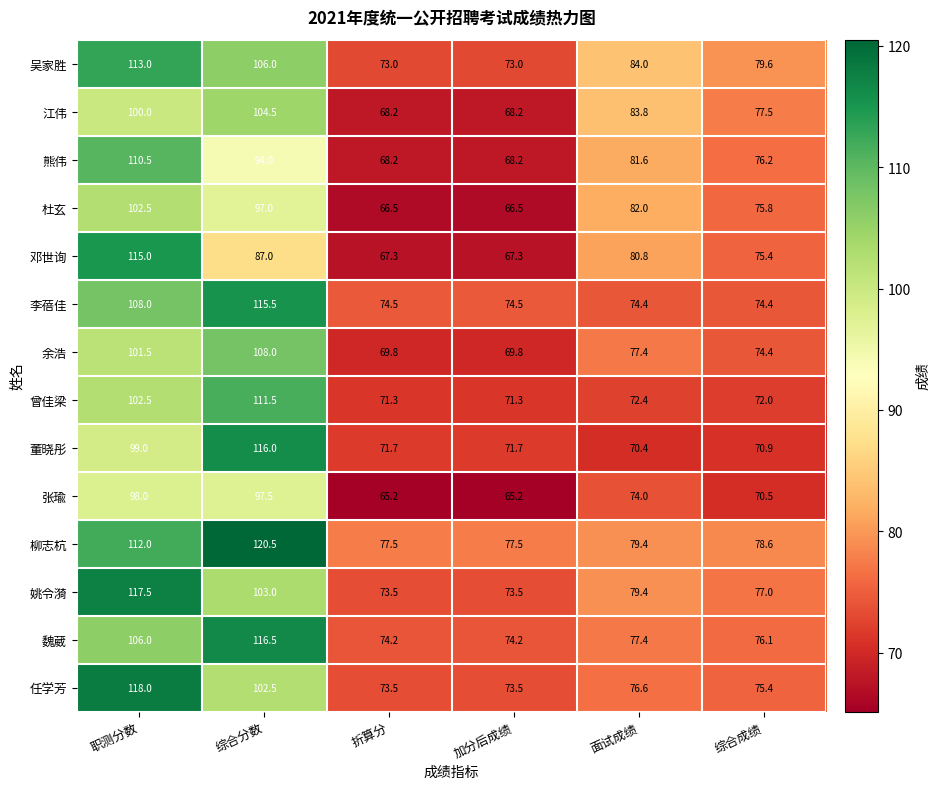

Which series has the largest range (max minus min)?

邓世询